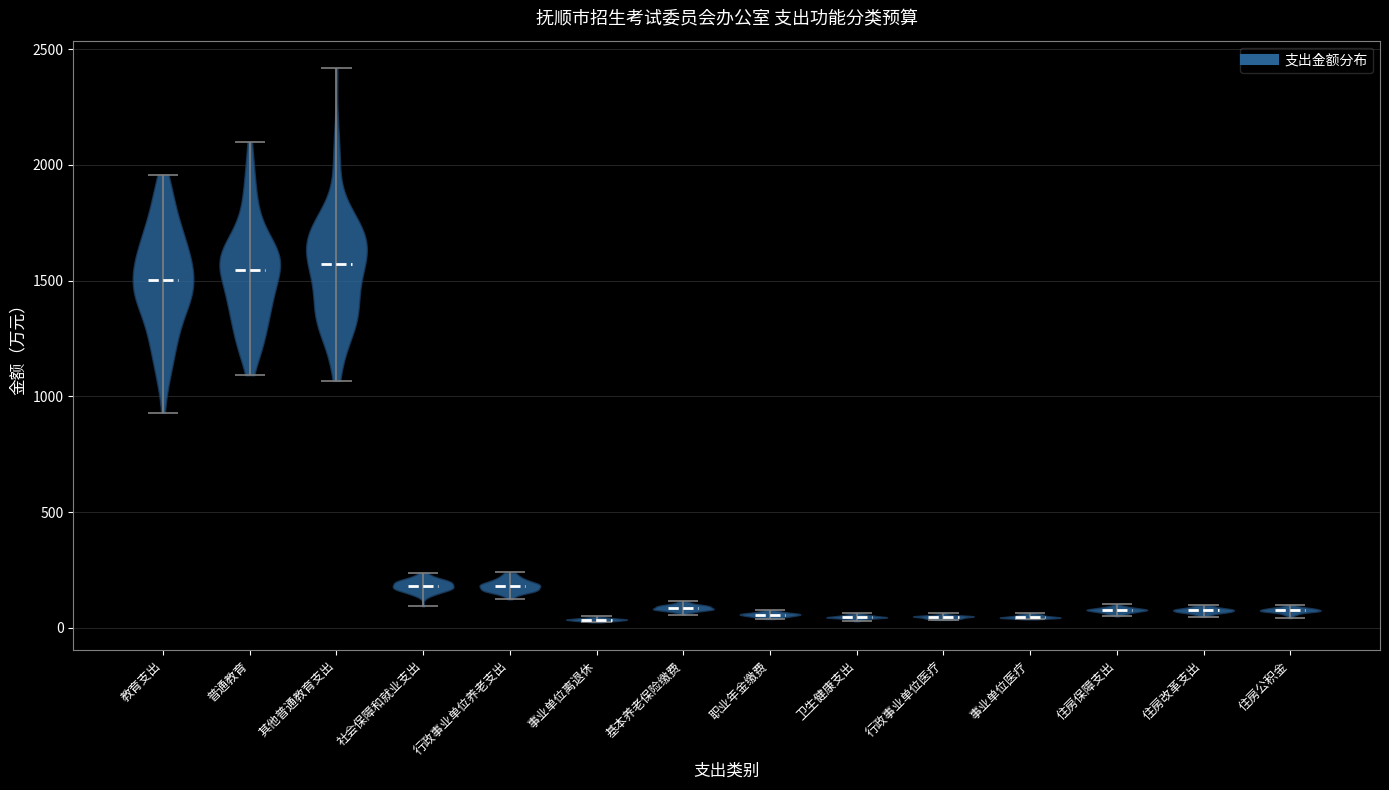

What is the lowest point the violin for 住房改革支出 reaches on the y-axis? The values are not printed on the chart, so give them approximately, as read against the axis.

50